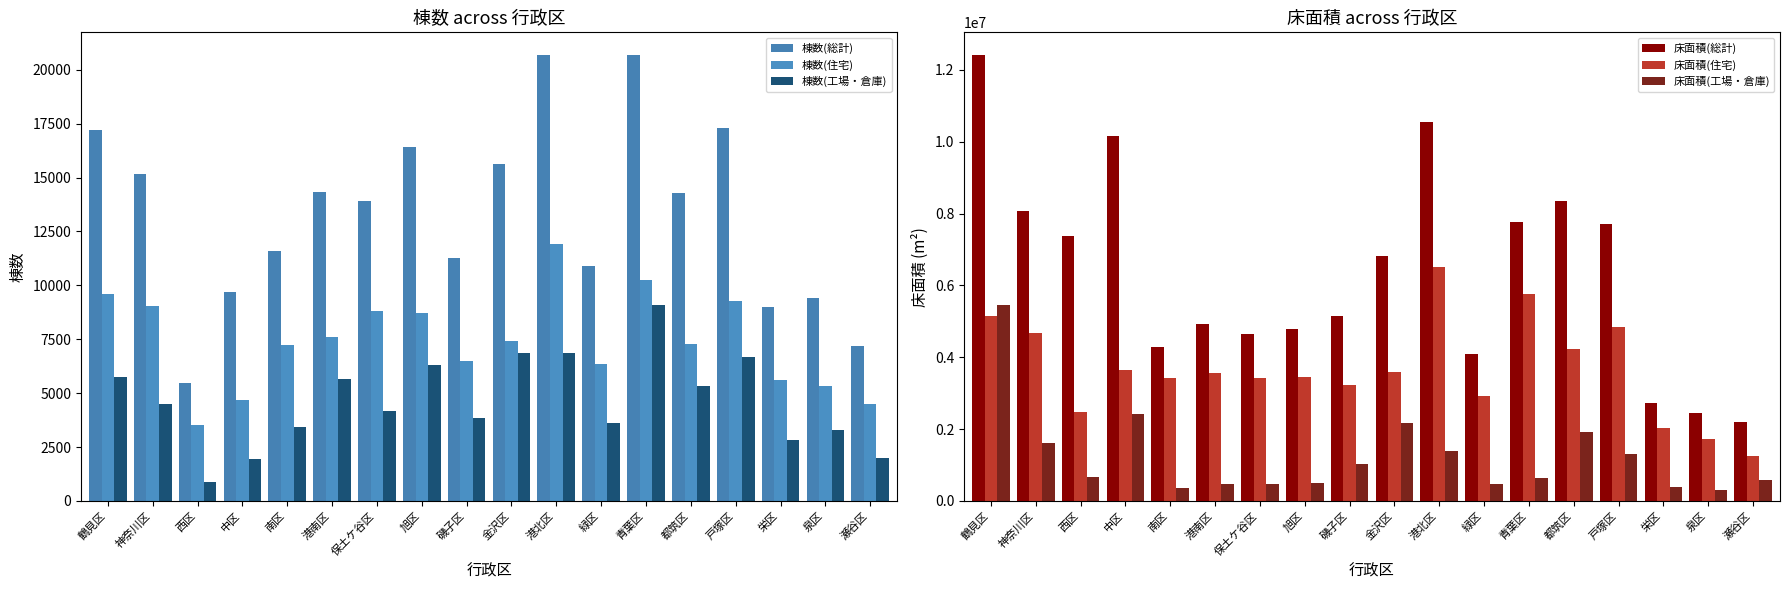

Is the value of 棟数(総計) at 港北区 greater than the value of 棟数(住宅) at 保土ケ谷区?

Yes